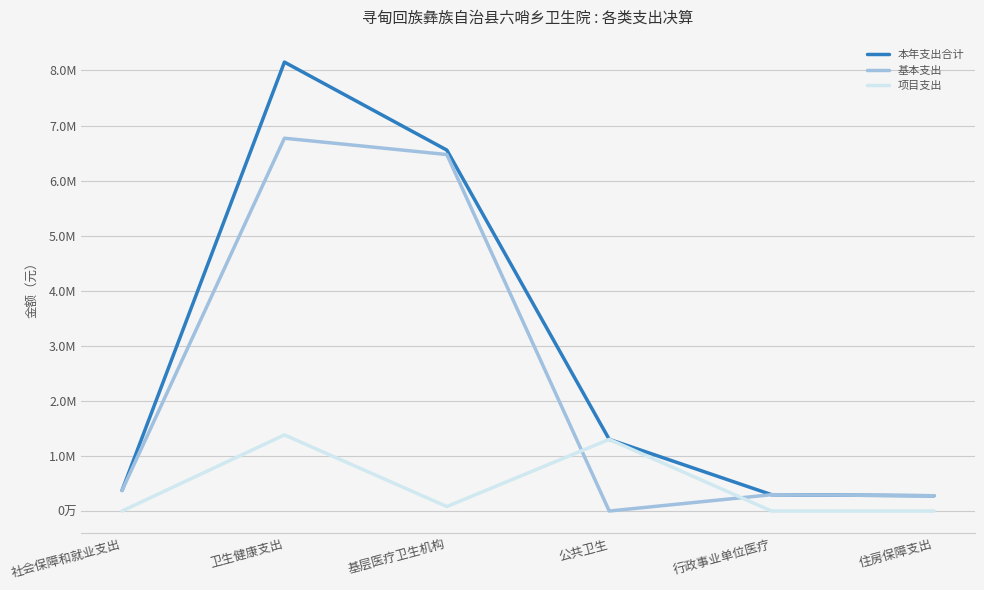

Where is 基本支出 nearest to the value 3384559?

社会保障和就业支出